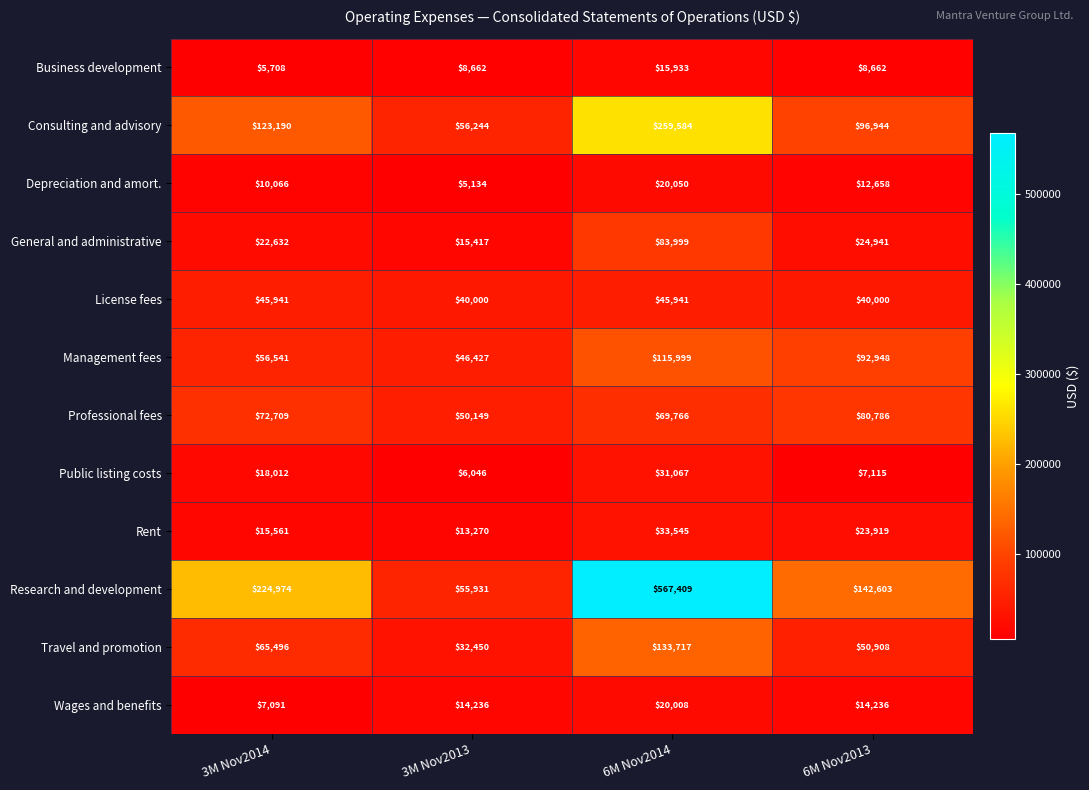

At how many categories does at least one series exceed 469787?

1